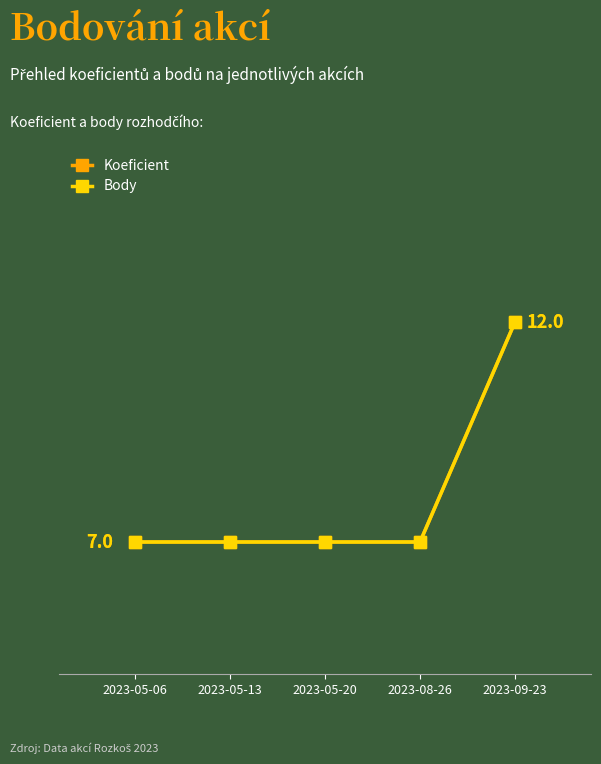

Rank the categories by Koeficient value from lowest to highest.

2023-05-06, 2023-05-13, 2023-05-20, 2023-08-26, 2023-09-23